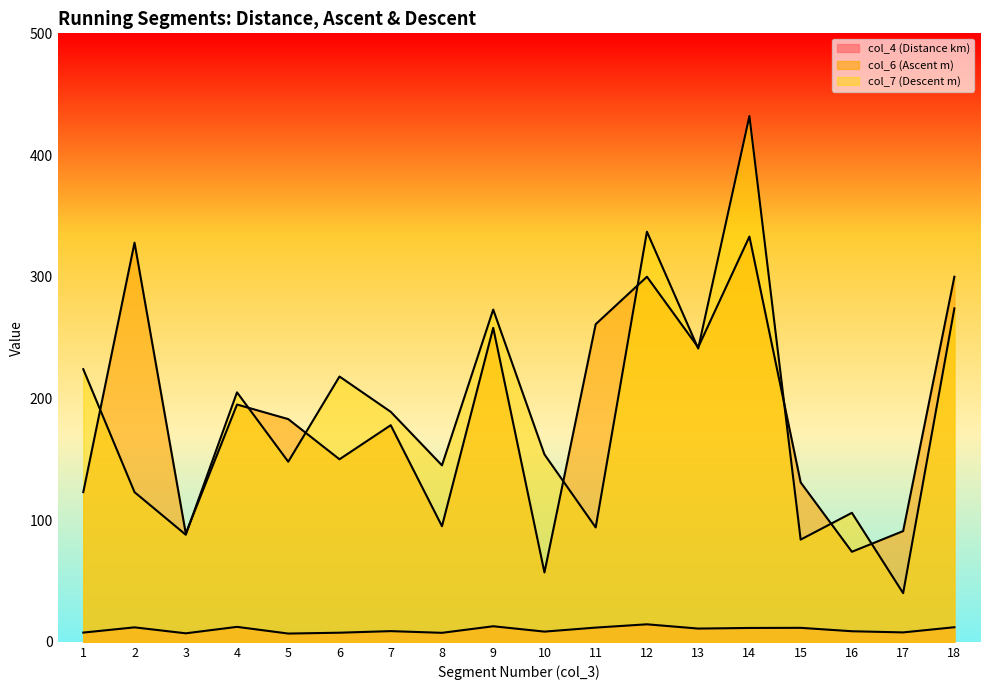

Which category has the highest value in the col_7 (Descent m) series?

14